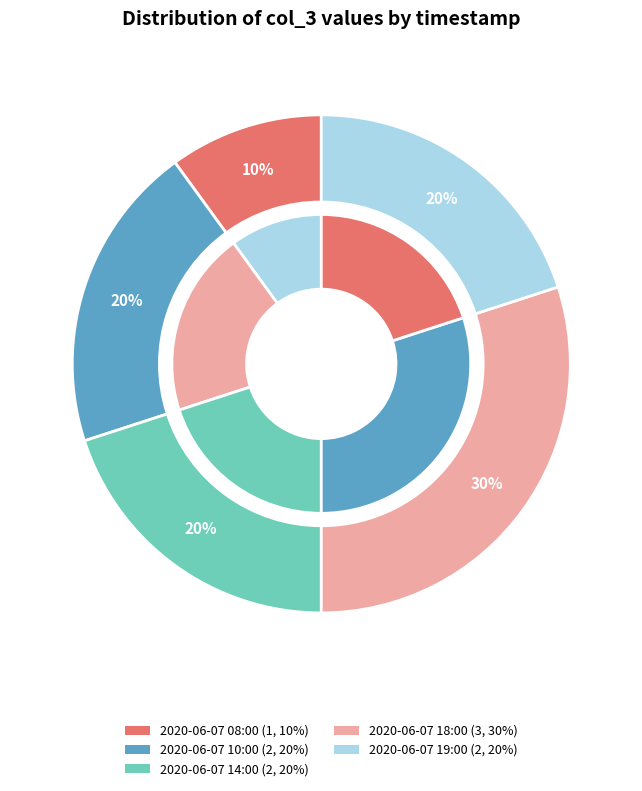

Rank the categories by value from highest to lowest.

2020-06-07 18:00, 2020-06-07 10:00, 2020-06-07 14:00, 2020-06-07 19:00, 2020-06-07 08:00